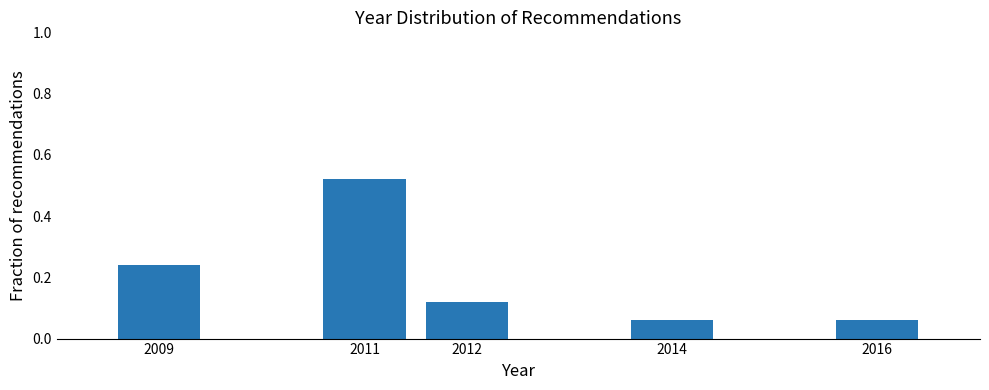

Count the values in the range 0 to 1.

5